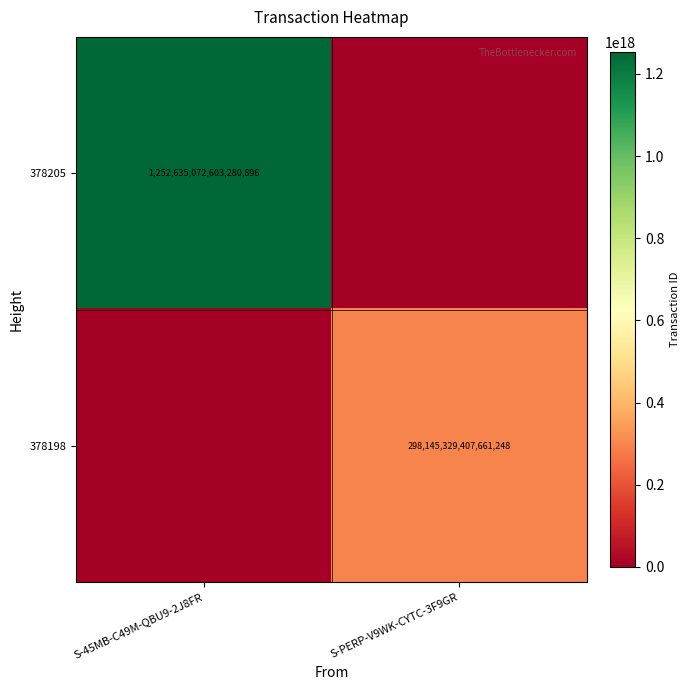

What is the difference between the highest and lowest values at S-45MB-C49M-QBU9-2J8FR?

1252635072603280896